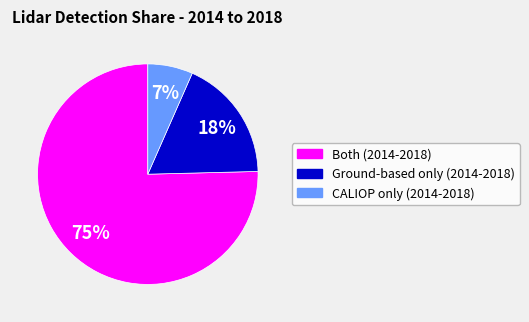

To the nearest percent, what is the average slice percentage?

33%